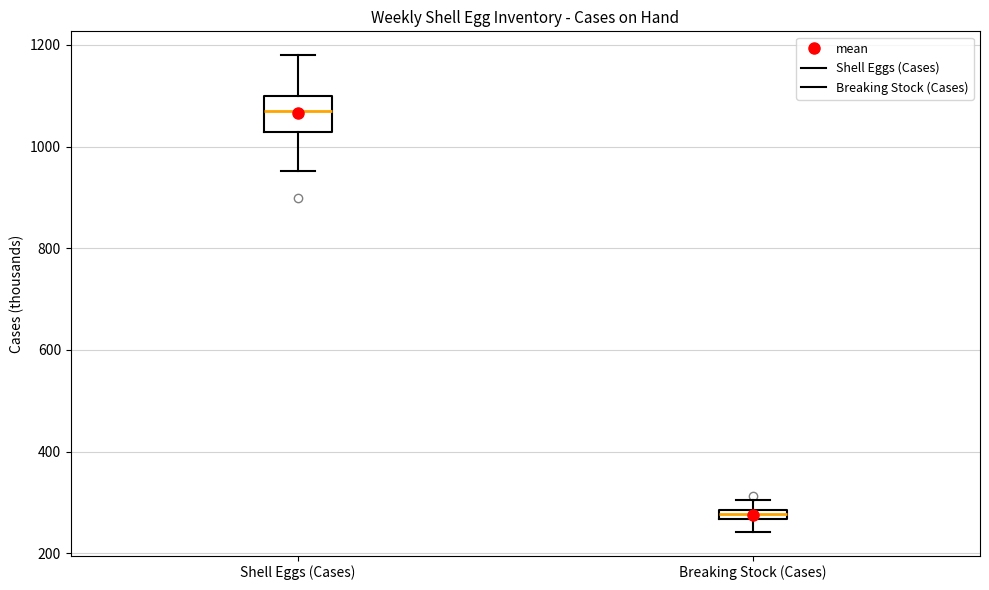

Where is the lower edge of the box for Shell Eggs (Cases) on the y-axis? The values are not printed on the chart, so give them approximately, as read against the axis.

1020